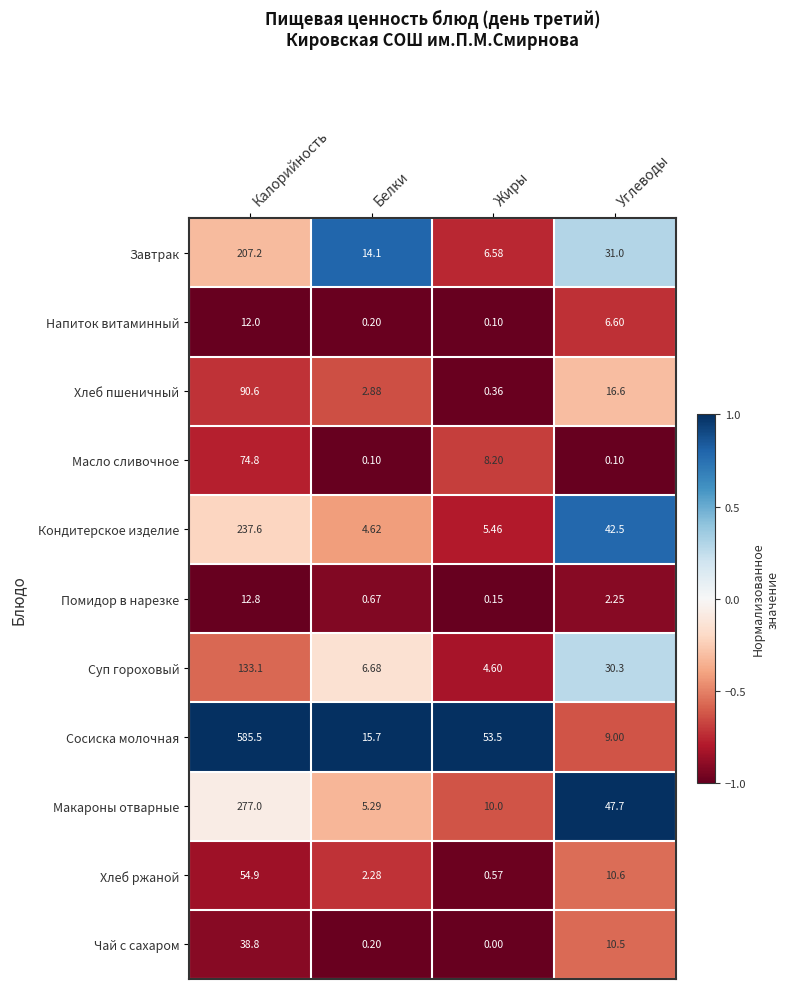

At which label is Масло сливочное closest to 37?

Жиры